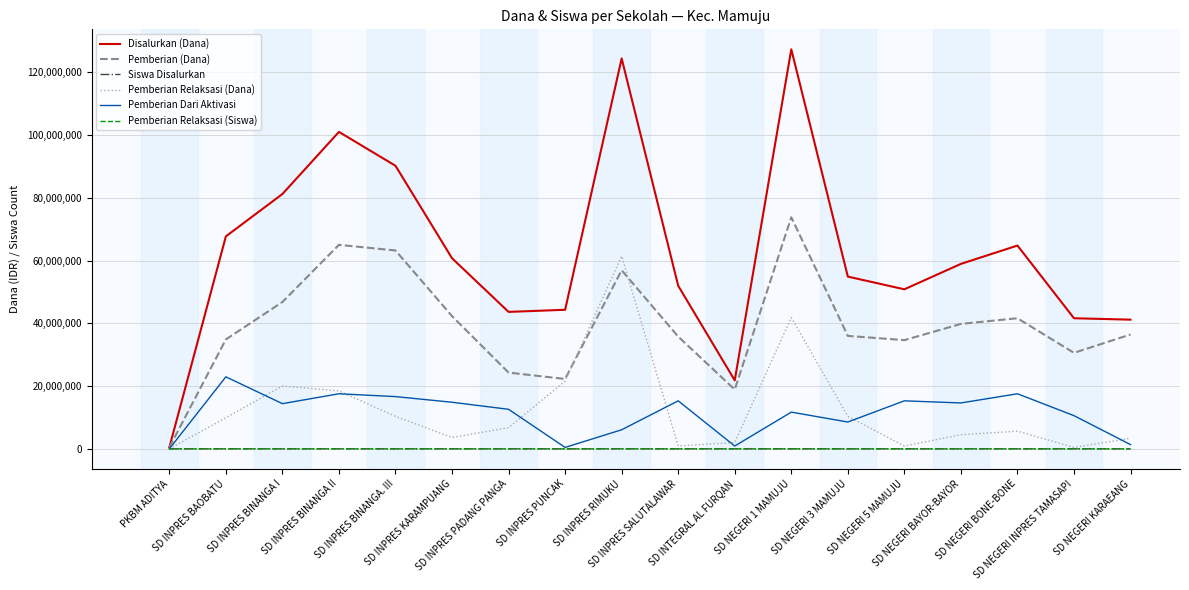

At how many categories does at least one series exceed 78322059?

5